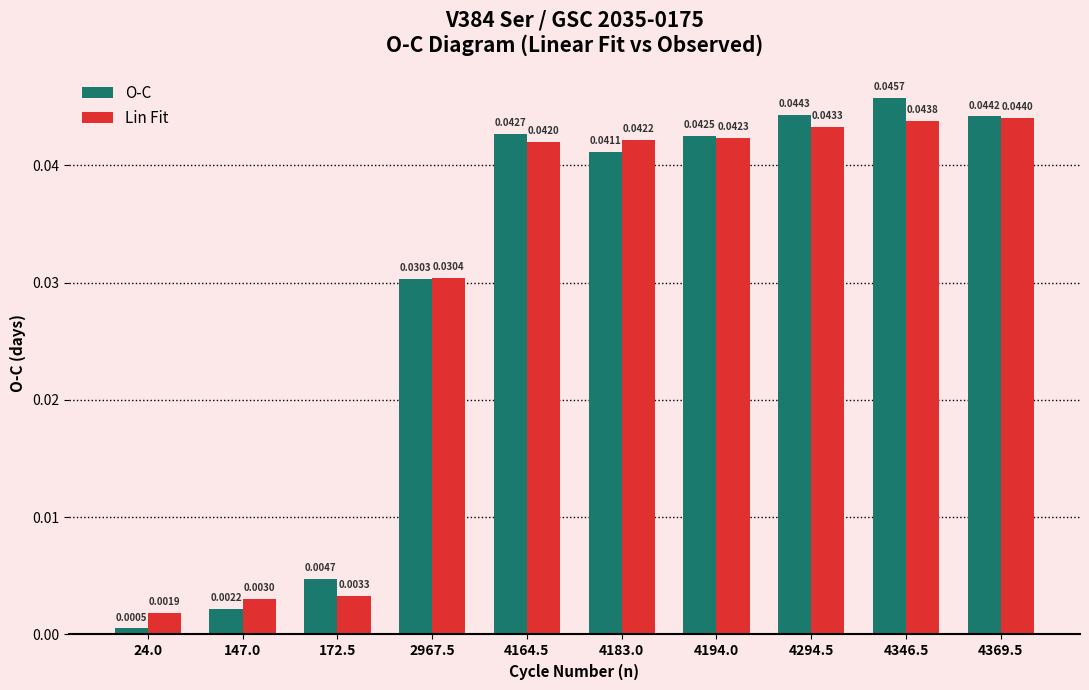

At which category is the sum across all series the highest?

4346.5